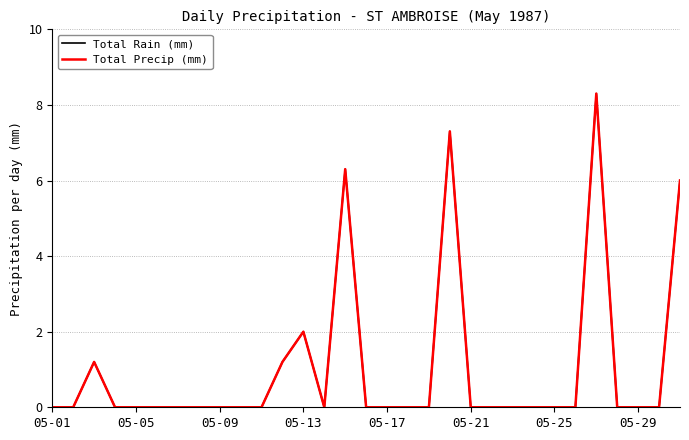

Reading left to right, extract all data points from this chart.

Total Rain (mm): 0.0	0.0	1.2	0.0	0.0	0.0	0.0	0.0	0.0	0.0	0.0	1.2	2.0	0.0	6.3	0.0	0.0	0.0	0.0	7.3	0.0	0.0	0.0	0.0	0.0	0.0	8.3	0.0	0.0	0.0	6.0
Total Precip (mm): 0.0	0.0	1.2	0.0	0.0	0.0	0.0	0.0	0.0	0.0	0.0	1.2	2.0	0.0	6.3	0.0	0.0	0.0	0.0	7.3	0.0	0.0	0.0	0.0	0.0	0.0	8.3	0.0	0.0	0.0	6.0